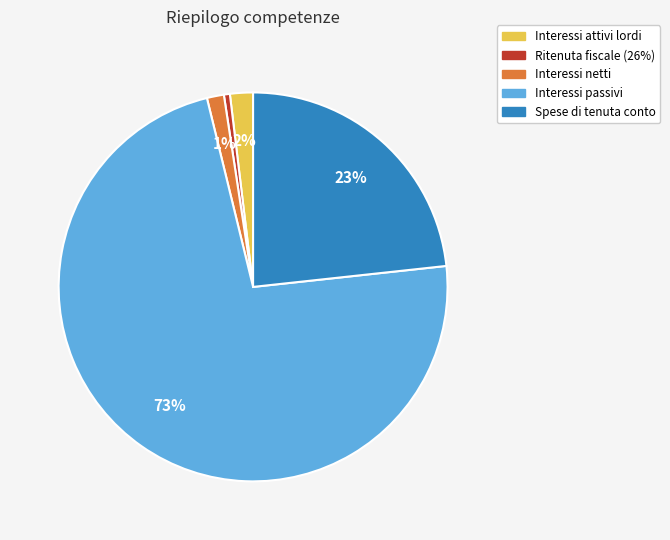

The Interessi attivi lordi slice represents 2% of the pie. True or false?

True